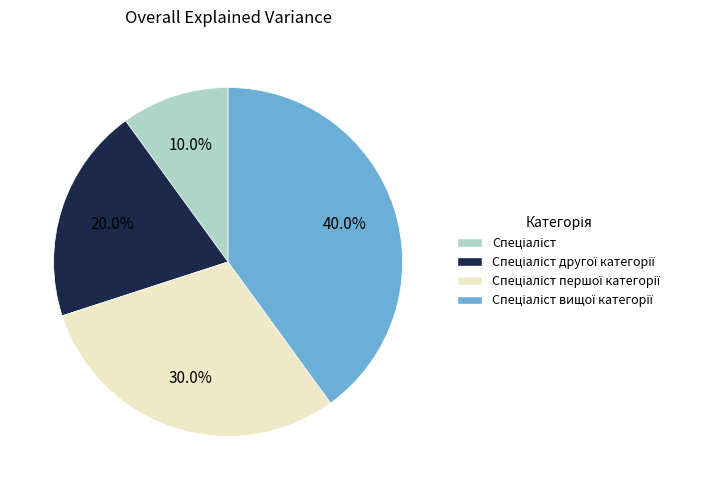

Is there any slice that represents more than half of the pie?

No